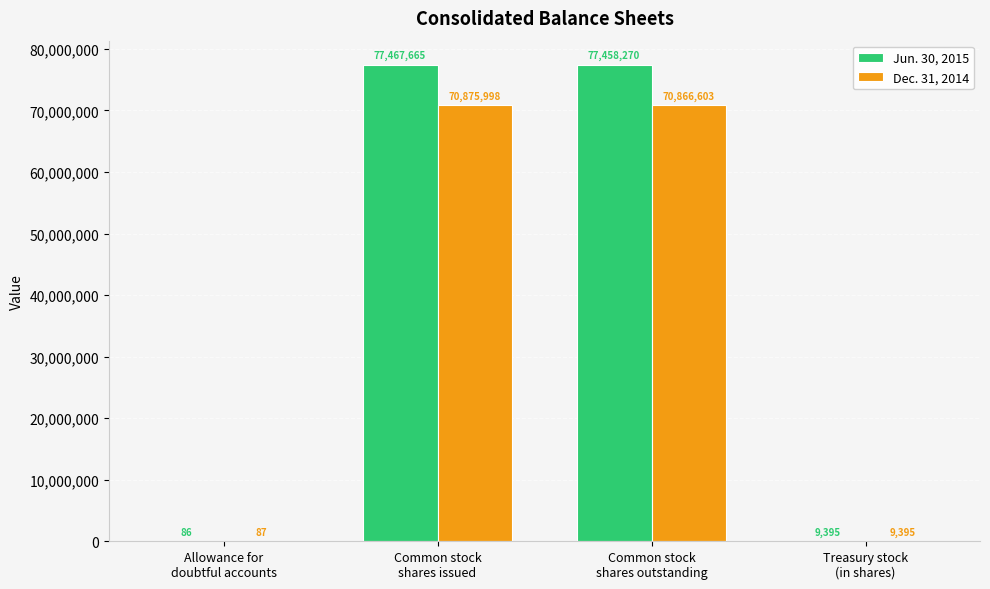

Which series has the largest total across all categories?

Jun. 30, 2015